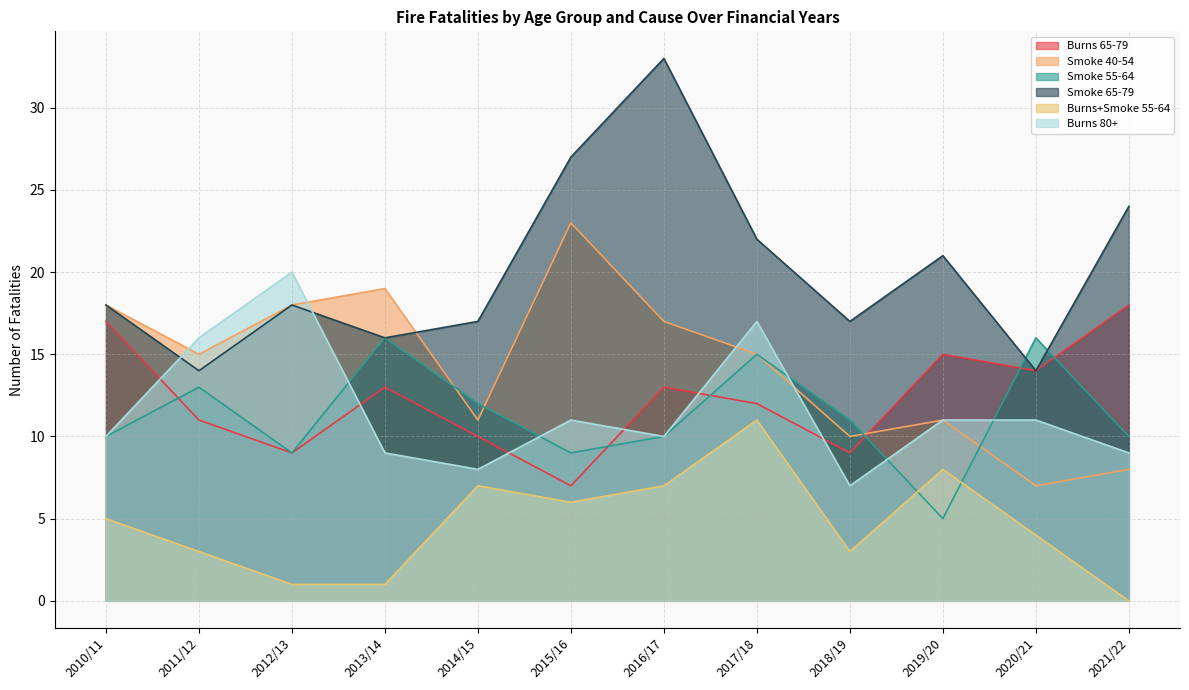

In FR_FATALITIES_BURNS_80PLUS, how many points are lower than both neighbors (excluding endpoints)?

3